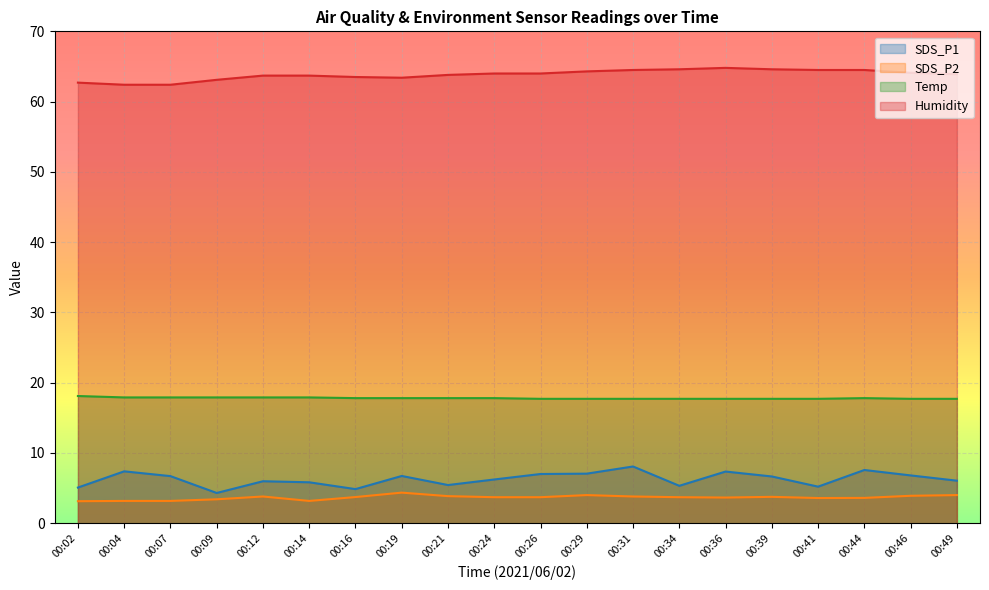

What is the difference between the second highest and minimum values in the Temp series?

0.2